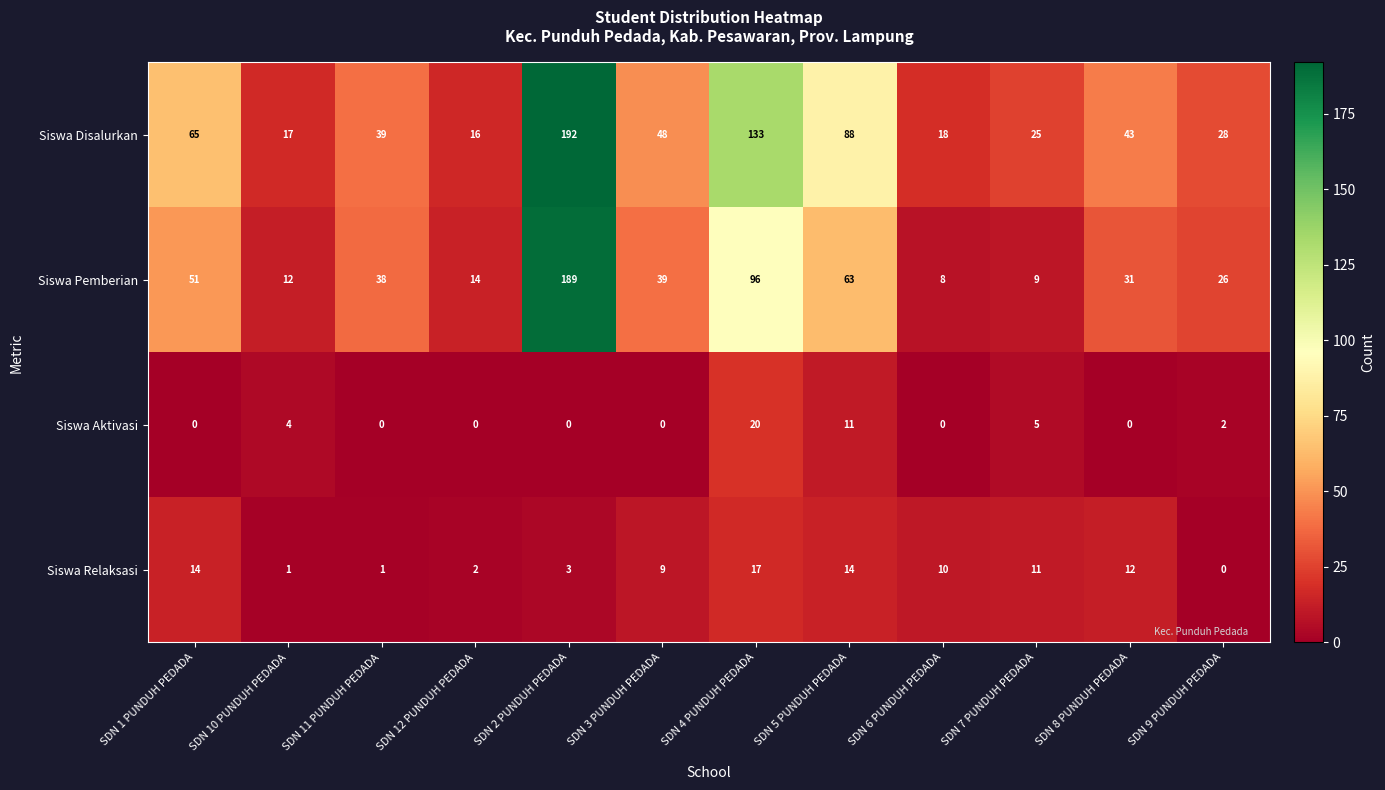

Between SDN 6 PUNDUH PEDADA and SDN 8 PUNDUH PEDADA, which series saw the biggest shift?

Siswa Disalurkan